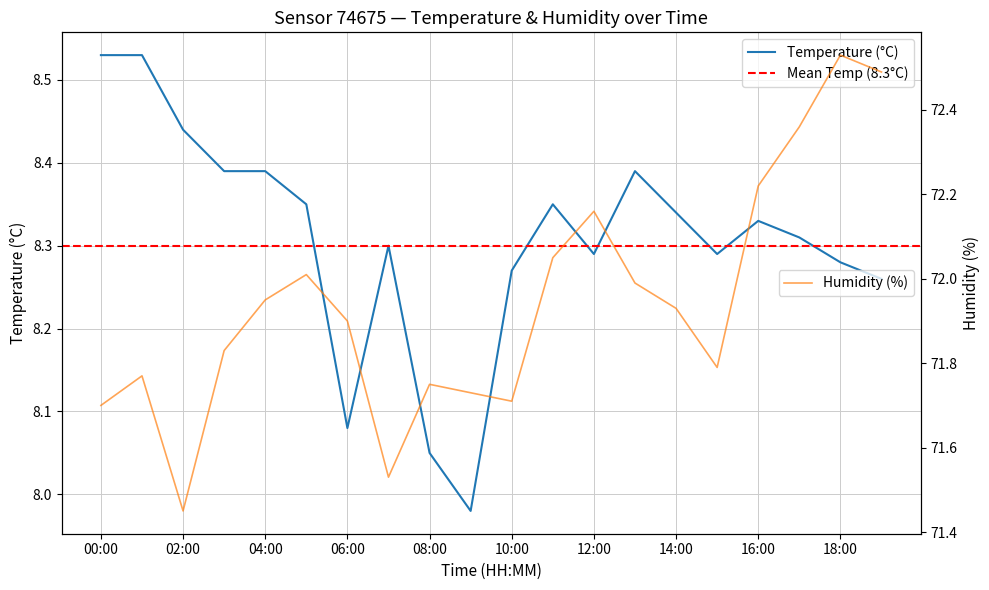

At which label is humidity closest to 71?

02:00